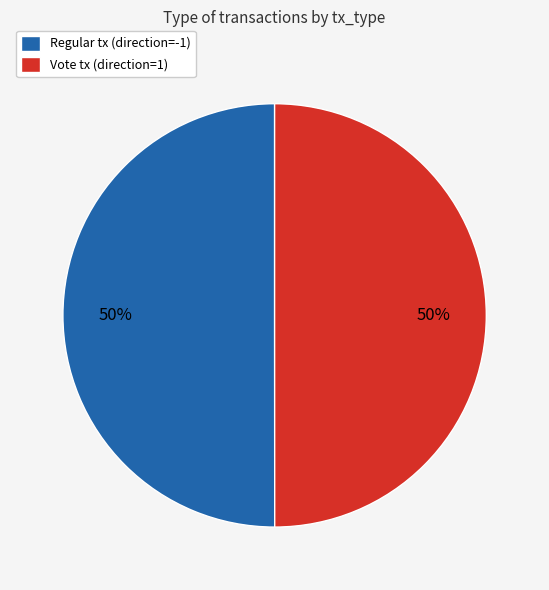

True or false: Vote accounts for 50% of the total.

True